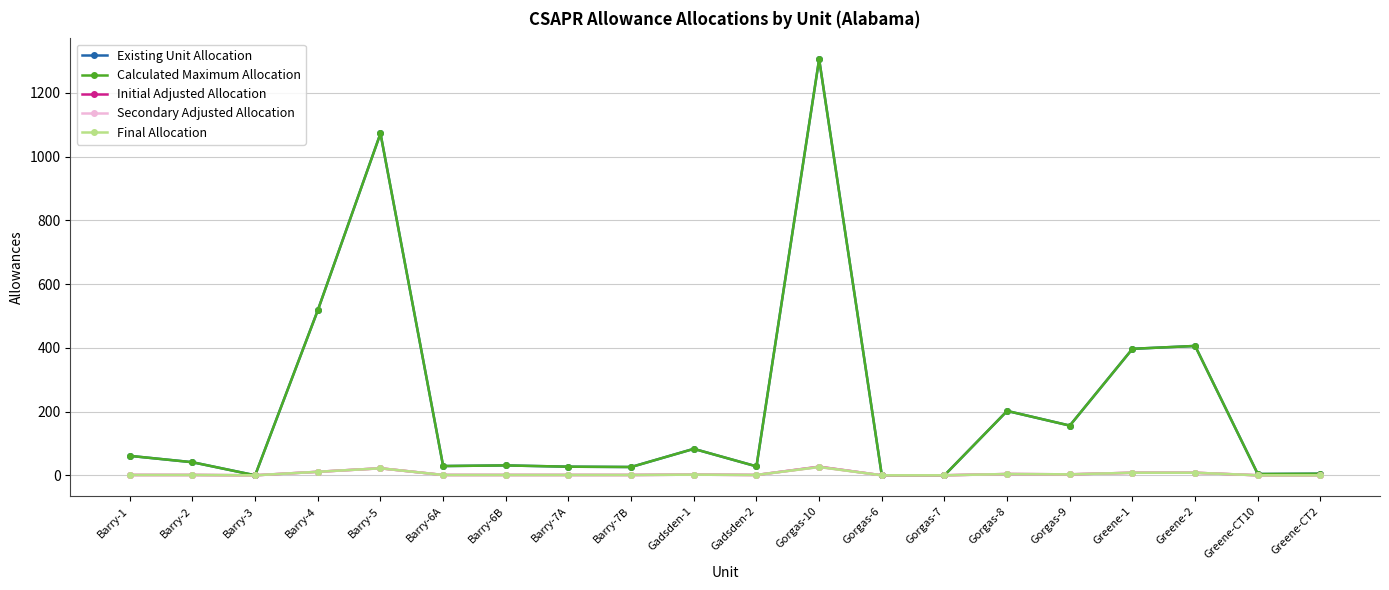

True or false: Existing Unit Allocation has more than 2 points higher than both neighbors.

True